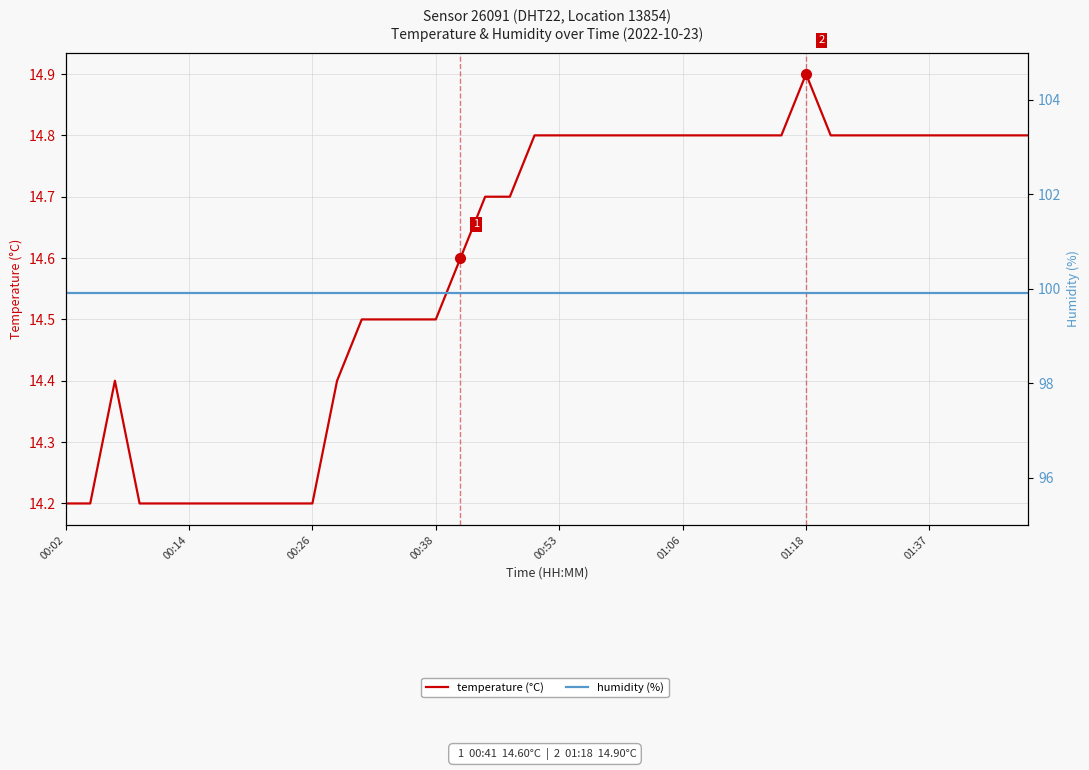

Which series has the largest total across all categories?

humidity (%)